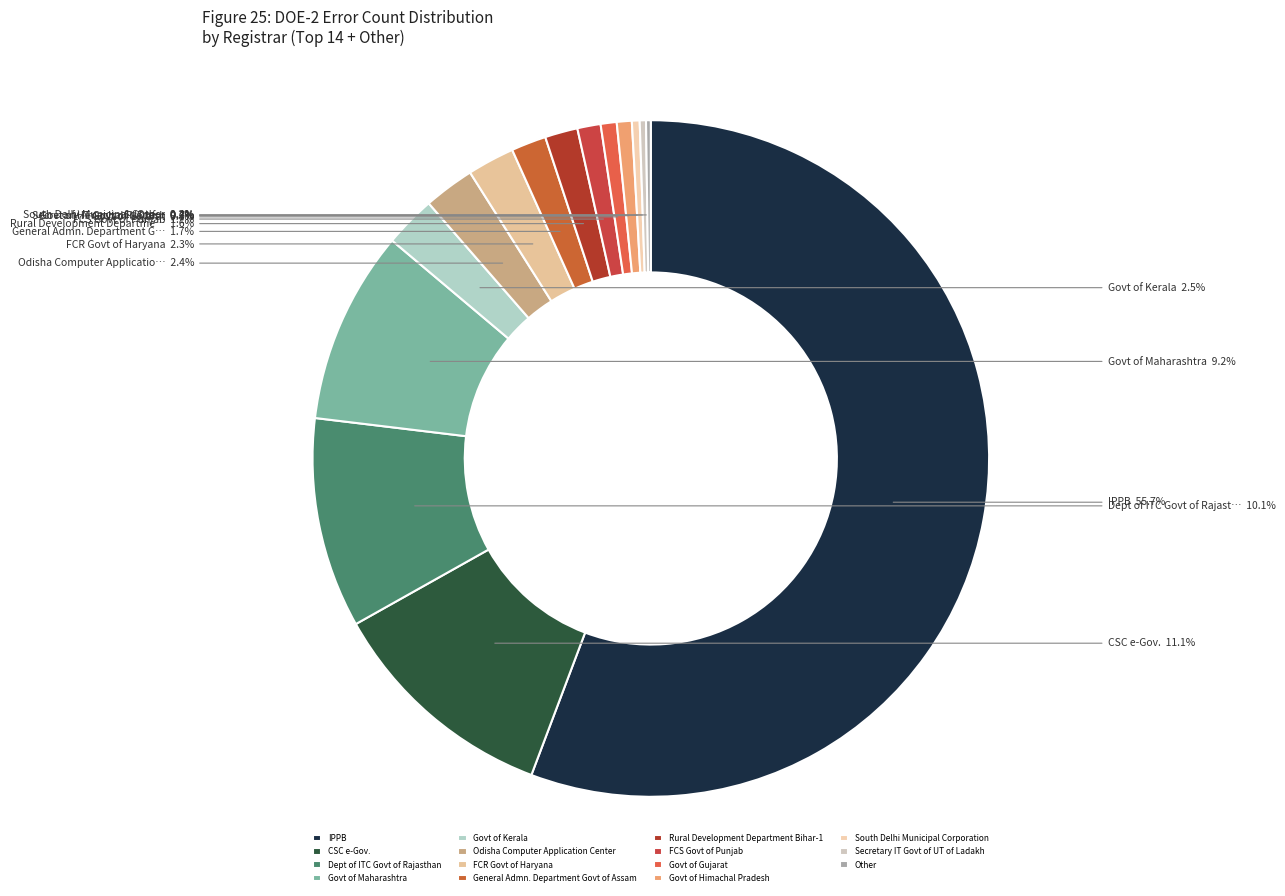

What is the ratio of the value at Govt of Maharashtra to the value at Govt of Gujarat?

12.1